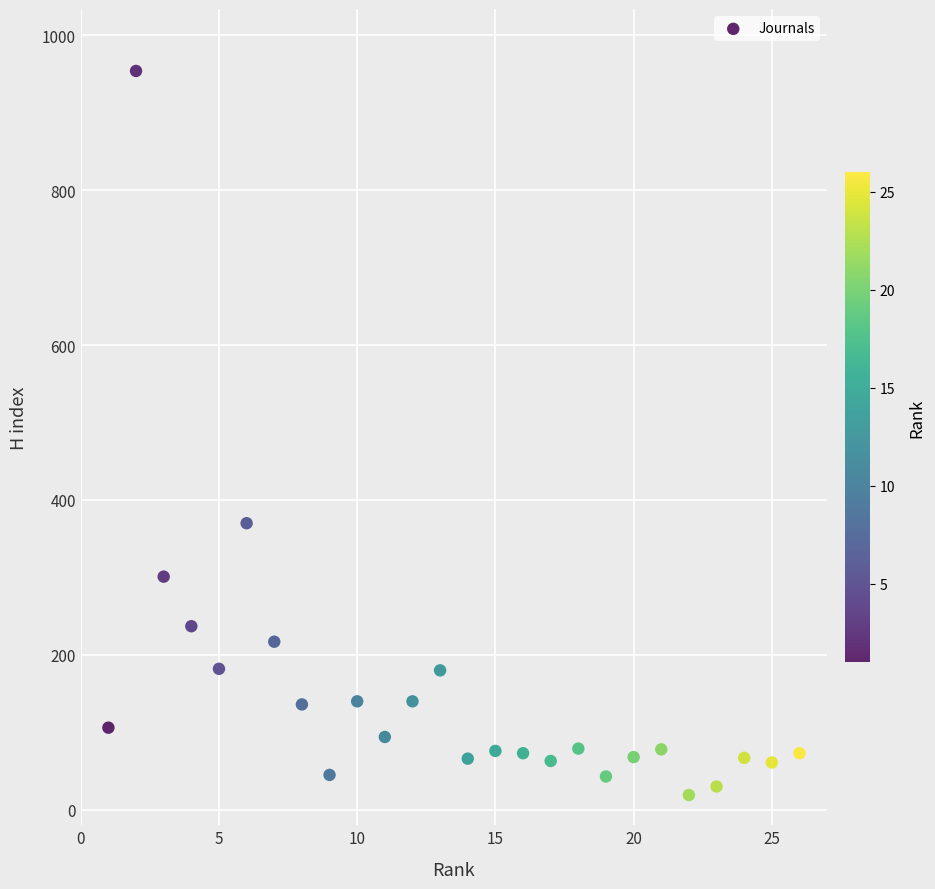

What is the range of Y values (max minus min)?

935